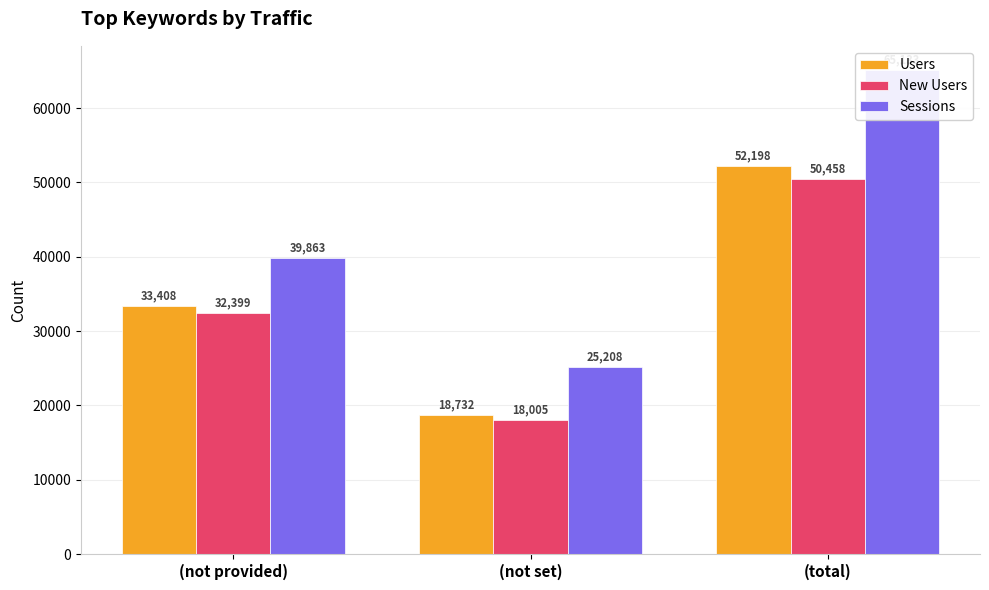

What is the sum of the Users values at (not set) and (total)?

70930